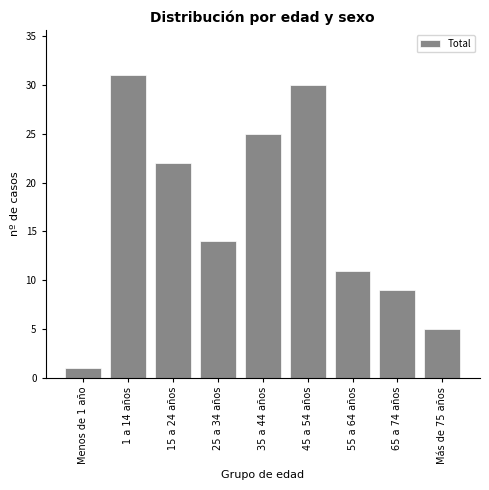

Reading left to right, list all the values displayed in this chart.

1	31	22	14	25	30	11	9	5